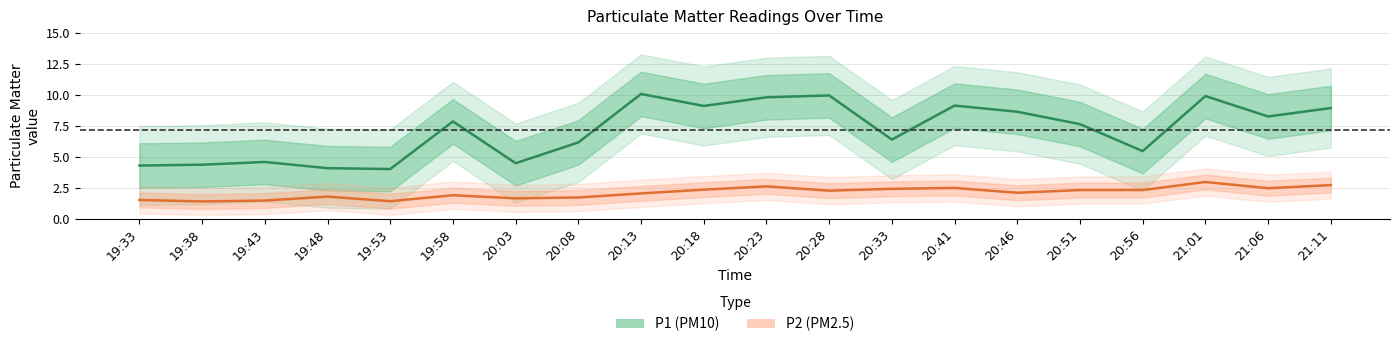

Between 20:41 and 20:46, which series saw the biggest shift?

P1 (PM10)